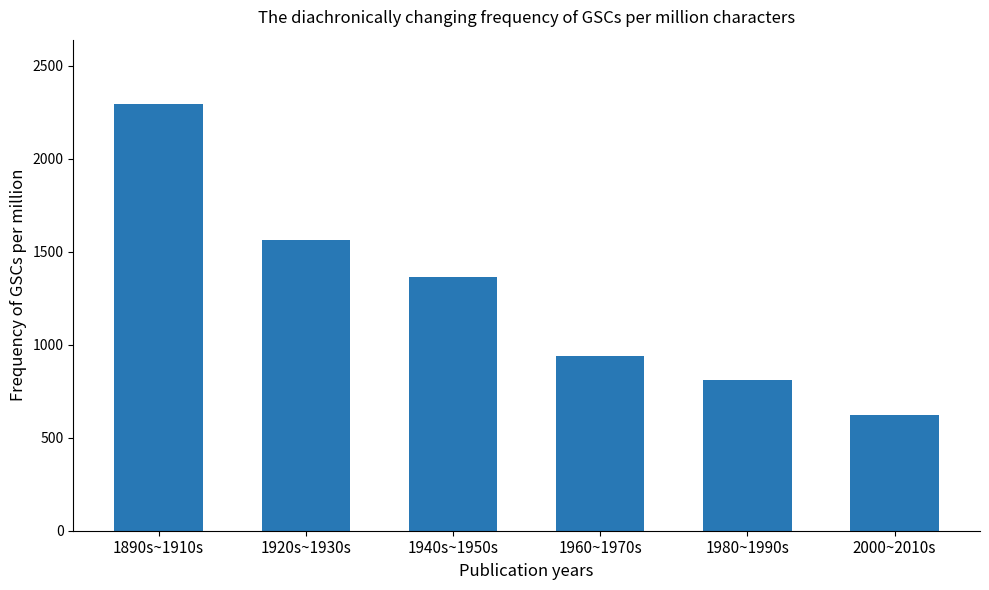

What is the difference between the second highest and minimum values?

937.9